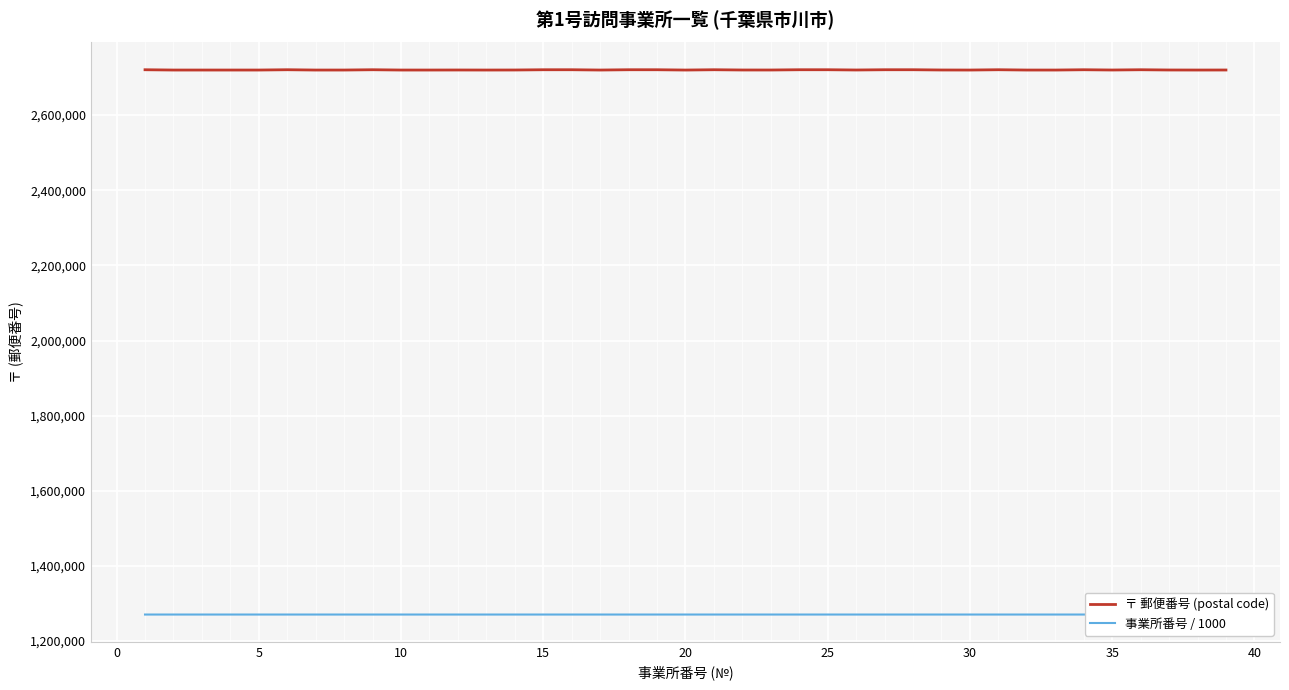

True or false: 事業所番号 / 1000 and 〒 郵便番号 (postal code) cross at least once.

False